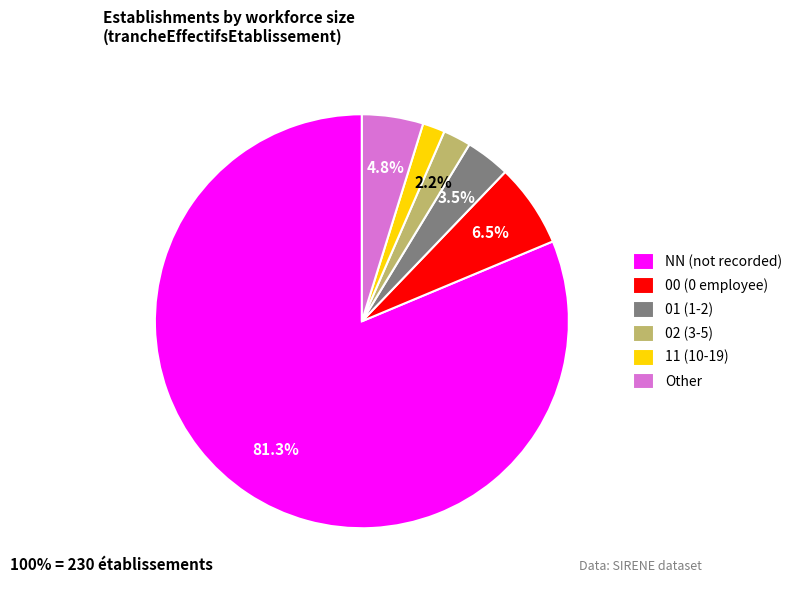

What percentage is the Other slice, to the nearest percent?

5%